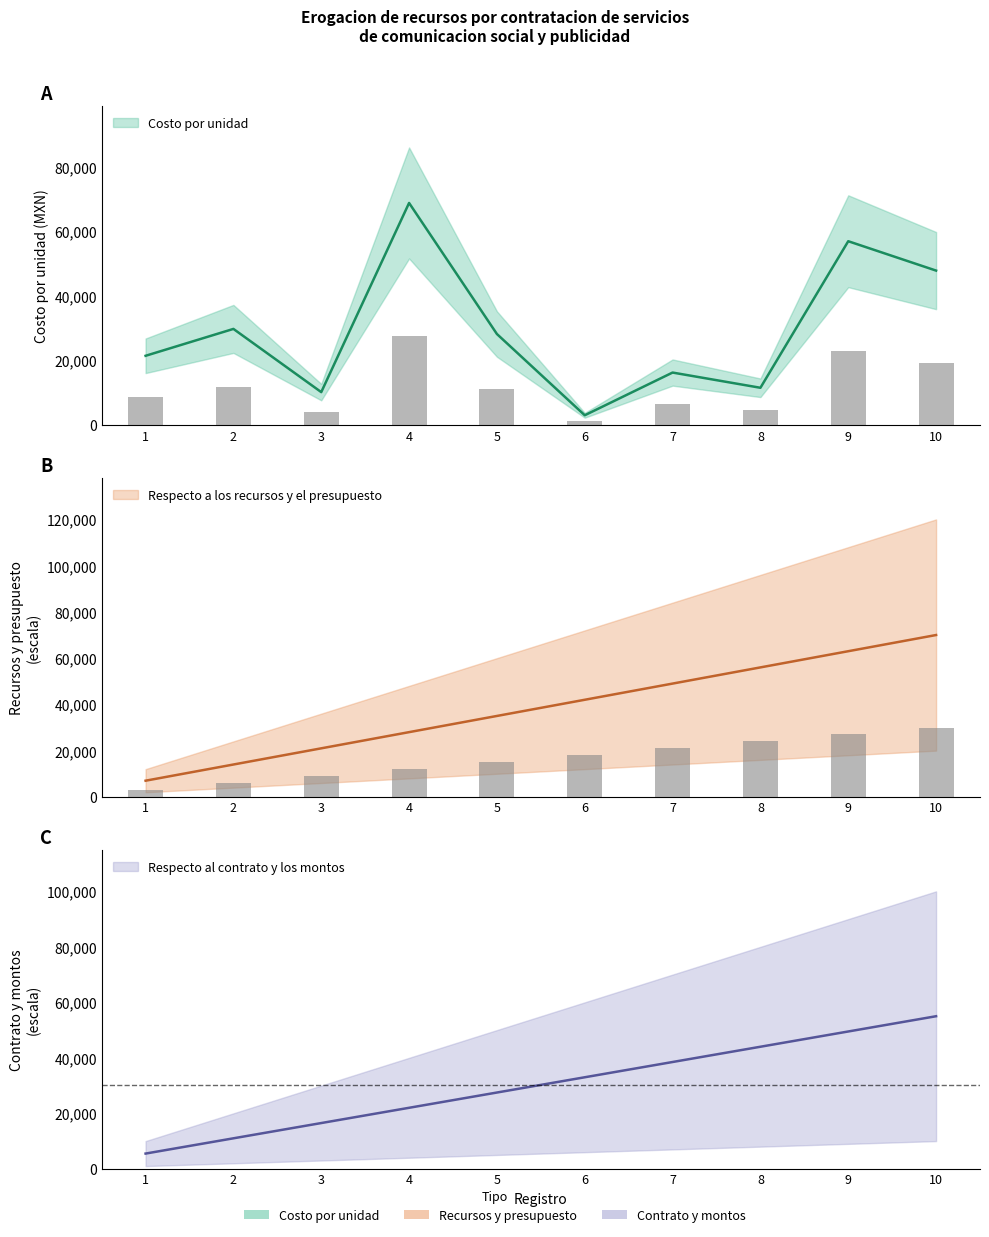

At which label is Respecto al contrato y los montos closest to 16500?

5